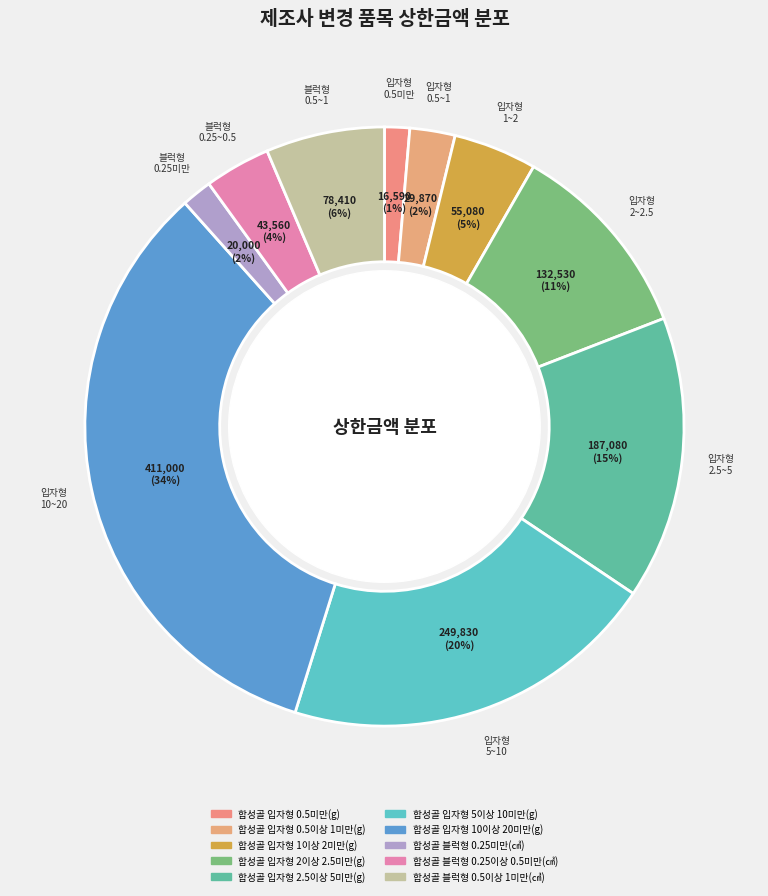

What is the change in value from 합성골 입자형 1이상 2미만(g) to 합성골 입자형 2.5이상 5미만(g)?

+132000